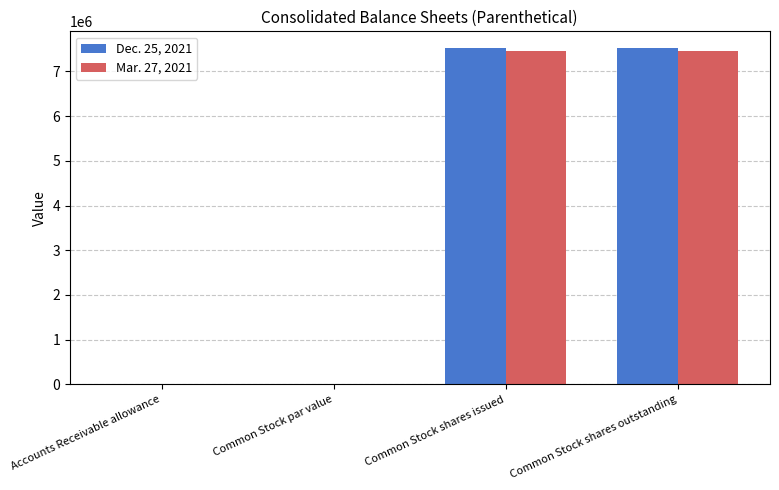

Is it true that Mar. 27, 2021 equals 7458251.0 at Common Stock shares issued?

True